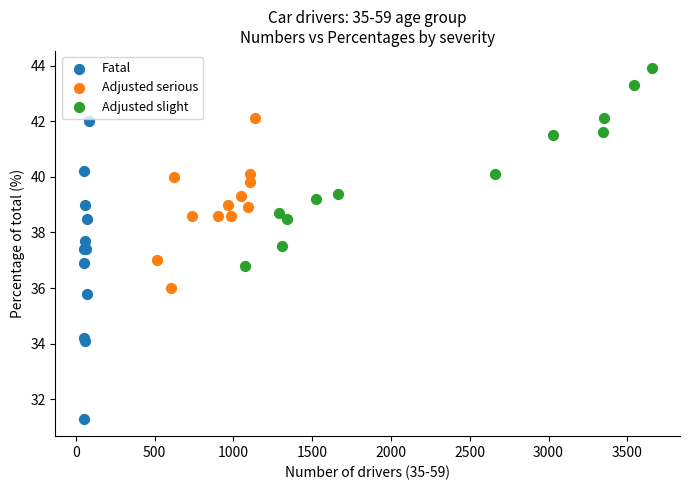

Which series reaches the maximum Y coordinate?

Adjusted slight